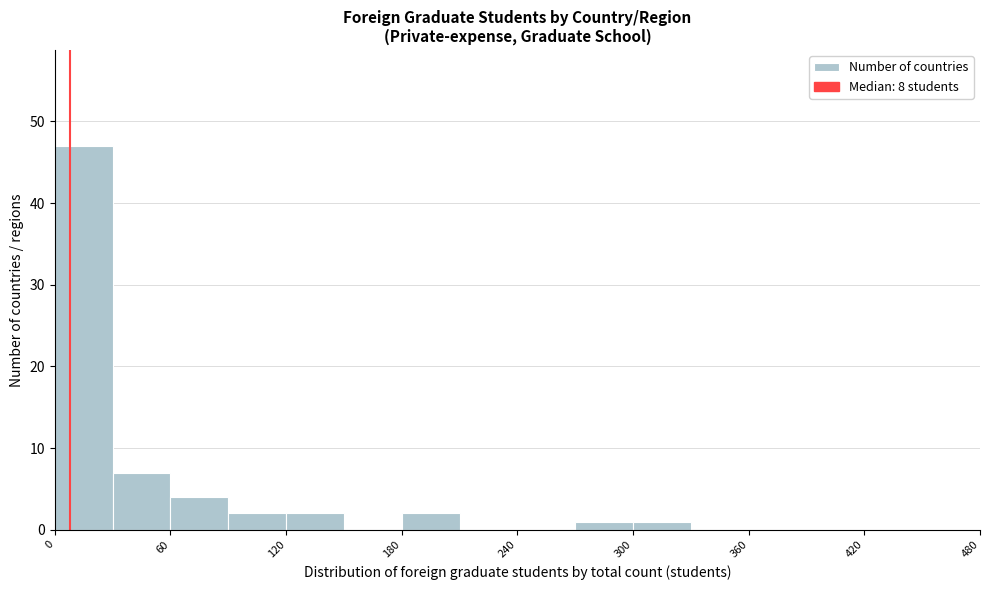

Around what value on the x-axis is the tallest bar? Give the approximate position of its centre, as read against the axis.

20